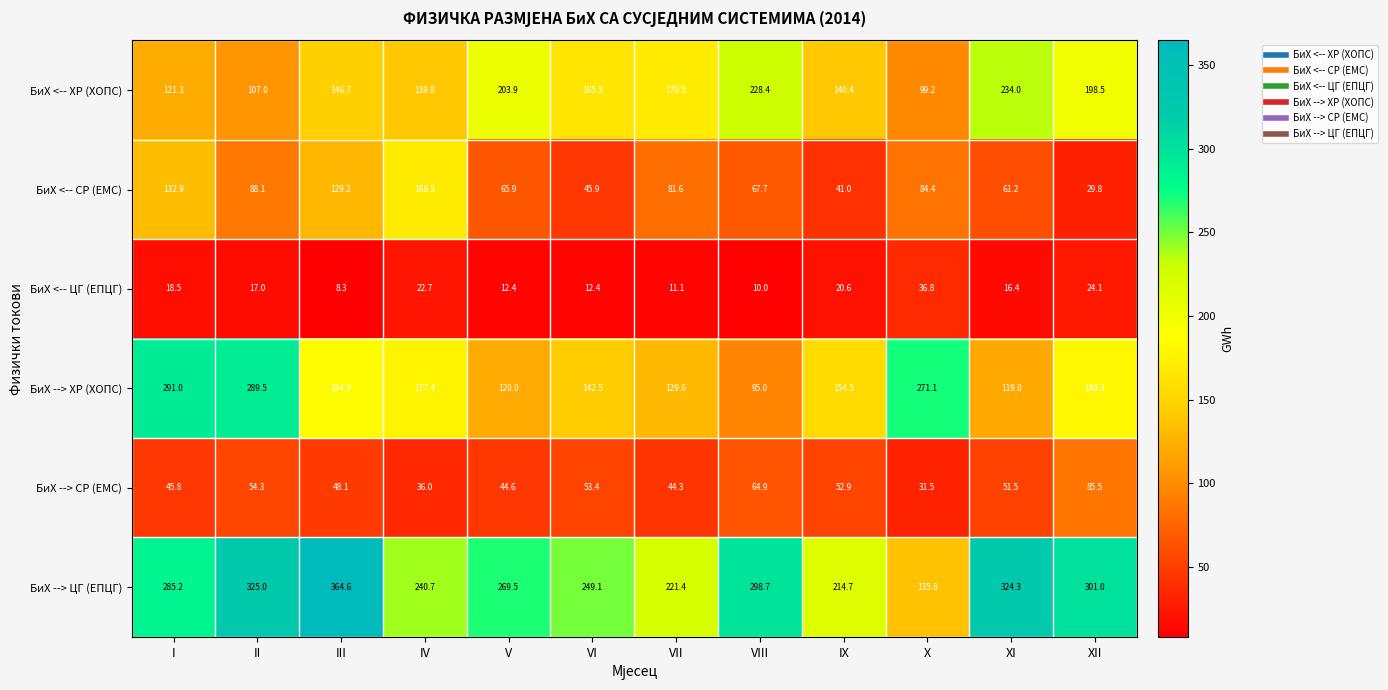

At VIII, list the series in order from largest to smallest.

БиХ --> ЦГ (ЕПЦГ), БиХ <-- ХР (ХОПС), БиХ --> ХР (ХОПС), БиХ <-- СР (ЕМС), БиХ --> СР (ЕМС), БиХ <-- ЦГ (ЕПЦГ)